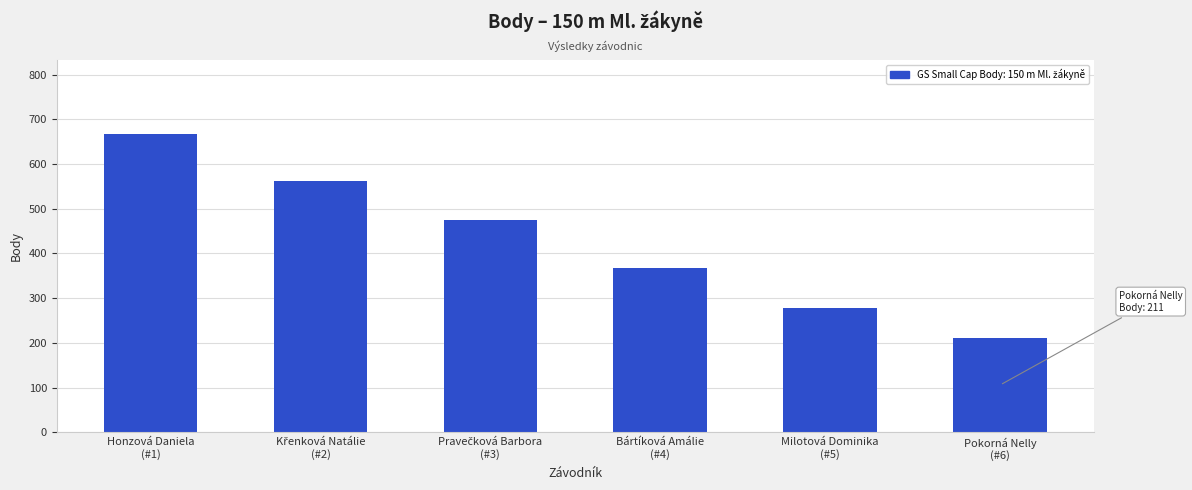

What is the greatest value displayed?

666